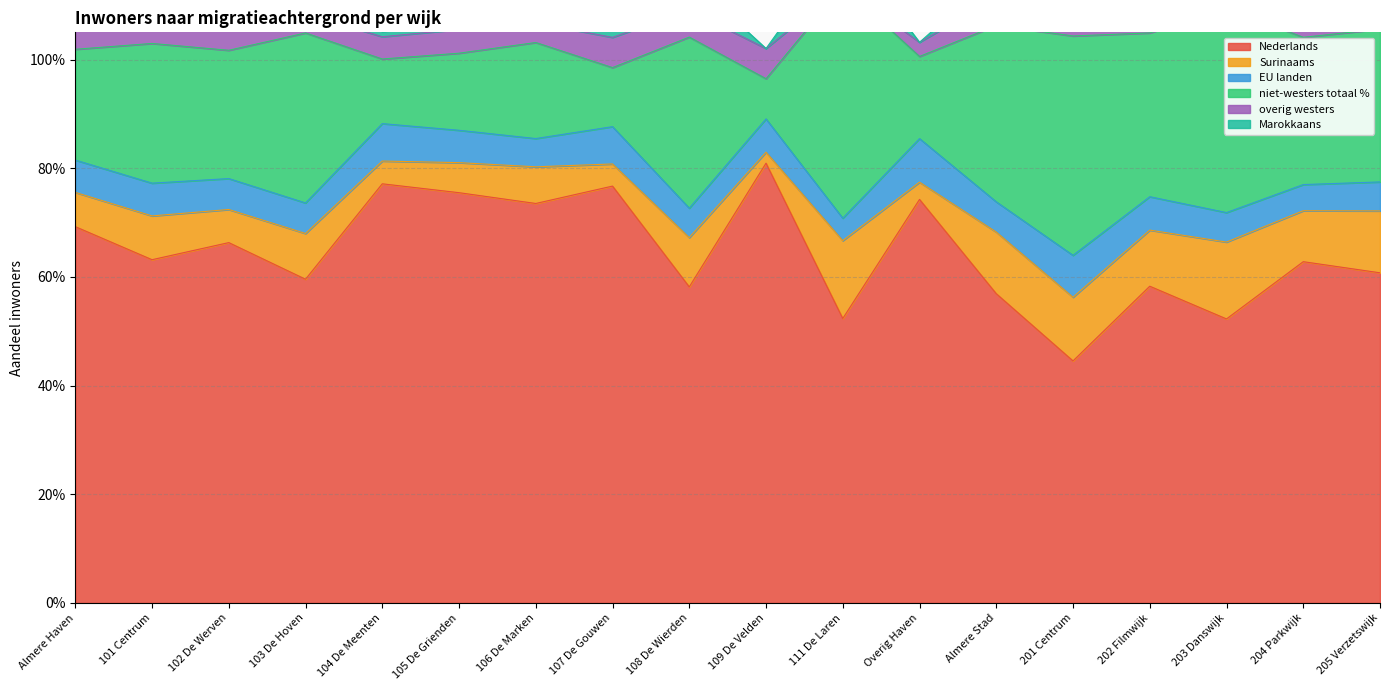

Reading left to right, extract all data points from this chart.

Nederlands: Almere Haven=0.7	101 Centrum=0.6	102 De Werven=0.7	103 De Hoven=0.6	104 De Meenten=0.8	105 De Grienden=0.8	106 De Marken=0.7	107 De Gouwen=0.8	108 De Wierden=0.6	109 De Velden=0.8	111 De Laren=0.5	Overig Haven=0.7	Almere Stad=0.6	201 Centrum=0.4	202 Filmwijk=0.6	203 Danswijk=0.5	204 Parkwijk=0.6	205 Verzetswijk=0.6
Surinaams: Almere Haven=0.1	101 Centrum=0.1	102 De Werven=0.1	103 De Hoven=0.1	104 De Meenten=0.0	105 De Grienden=0.1	106 De Marken=0.1	107 De Gouwen=0.0	108 De Wierden=0.1	109 De Velden=0.0	111 De Laren=0.1	Overig Haven=0.0	Almere Stad=0.1	201 Centrum=0.1	202 Filmwijk=0.1	203 Danswijk=0.1	204 Parkwijk=0.1	205 Verzetswijk=0.1
EU landen: Almere Haven=0.1	101 Centrum=0.1	102 De Werven=0.1	103 De Hoven=0.1	104 De Meenten=0.1	105 De Grienden=0.1	106 De Marken=0.1	107 De Gouwen=0.1	108 De Wierden=0.1	109 De Velden=0.1	111 De Laren=0.0	Overig Haven=0.1	Almere Stad=0.1	201 Centrum=0.1	202 Filmwijk=0.1	203 Danswijk=0.1	204 Parkwijk=0.0	205 Verzetswijk=0.1
niet-westers totaal %: Almere Haven=0.2	101 Centrum=0.3	102 De Werven=0.2	103 De Hoven=0.3	104 De Meenten=0.1	105 De Grienden=0.1	106 De Marken=0.2	107 De Gouwen=0.1	108 De Wierden=0.3	109 De Velden=0.1	111 De Laren=0.4	Overig Haven=0.2	Almere Stad=0.3	201 Centrum=0.4	202 Filmwijk=0.3	203 Danswijk=0.4	204 Parkwijk=0.3	205 Verzetswijk=0.3
overig westers: Almere Haven=0.0	101 Centrum=0.1	102 De Werven=0.0	103 De Hoven=0.0	104 De Meenten=0.0	105 De Grienden=0.0	106 De Marken=0.0	107 De Gouwen=0.1	108 De Wierden=0.0	109 De Velden=0.1	111 De Laren=0.0	Overig Haven=0.0	Almere Stad=0.1	201 Centrum=0.1	202 Filmwijk=0.1	203 Danswijk=0.0	204 Parkwijk=0.1	205 Verzetswijk=0.1
Marokkaans: Almere Haven=0.0	101 Centrum=0.0	102 De Werven=0.1	103 De Hoven=0.1	104 De Meenten=0.0	105 De Grienden=0.0	106 De Marken=0.0	107 De Gouwen=0.0	108 De Wierden=0.1	109 De Velden=0.0	111 De Laren=0.1	Overig Haven=0.0	Almere Stad=0.0	201 Centrum=0.0	202 Filmwijk=0.0	203 Danswijk=0.0	204 Parkwijk=0.0	205 Verzetswijk=0.0